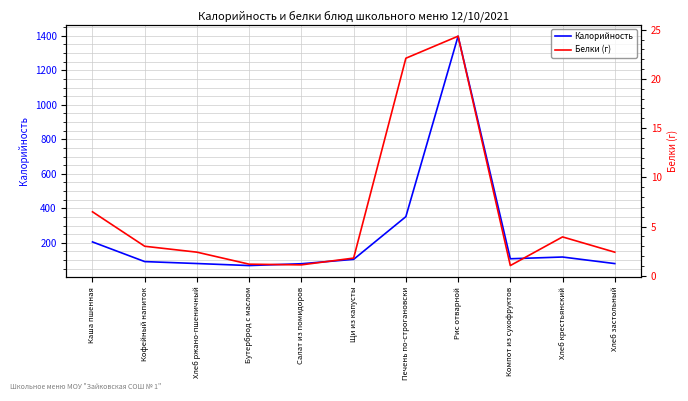

How many data points does each series have?

11